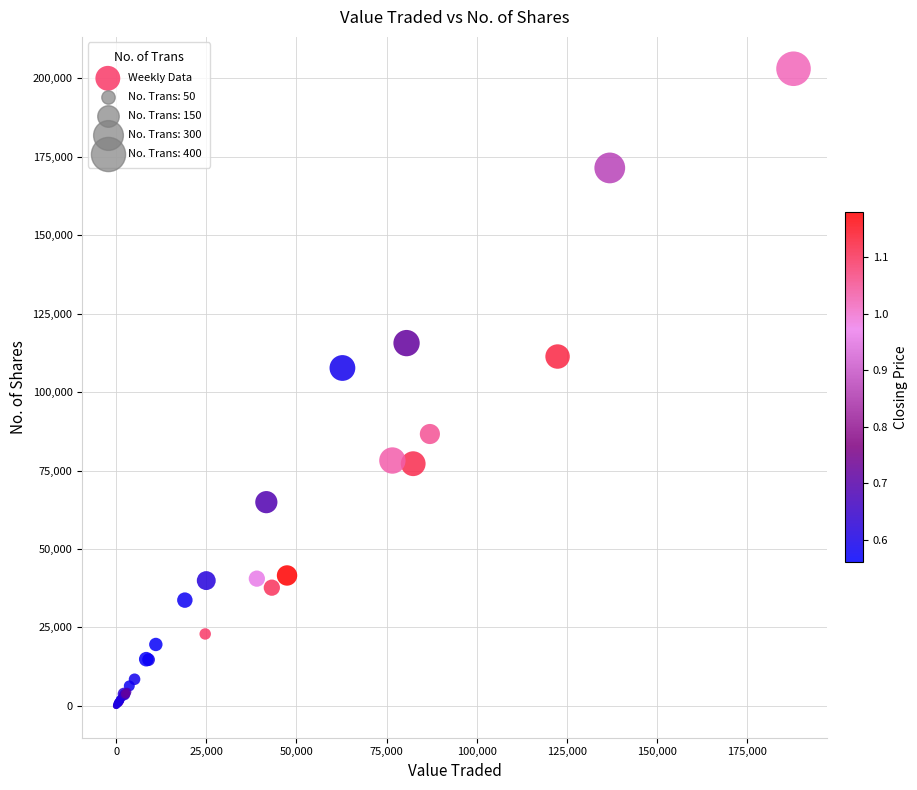

What Y value in the scatter plot is closest to 101521?

107672